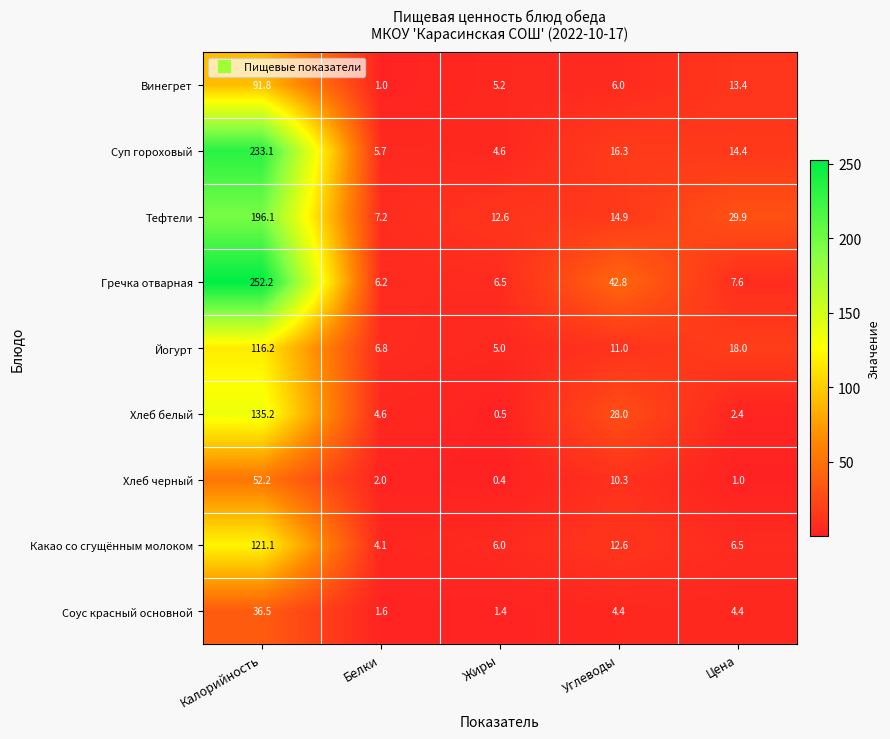

What is the difference between the second highest and minimum values in the Хлеб черный series?

9.9